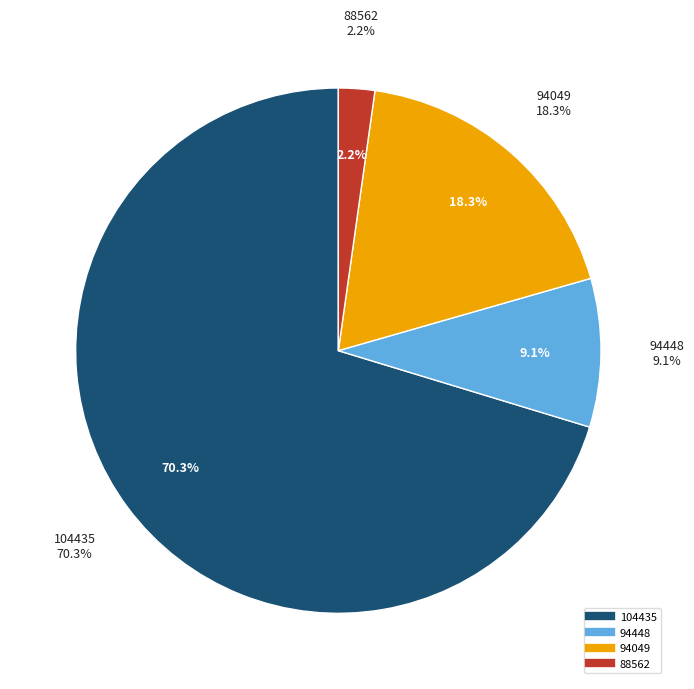

Count the number of slices in the pie.

4